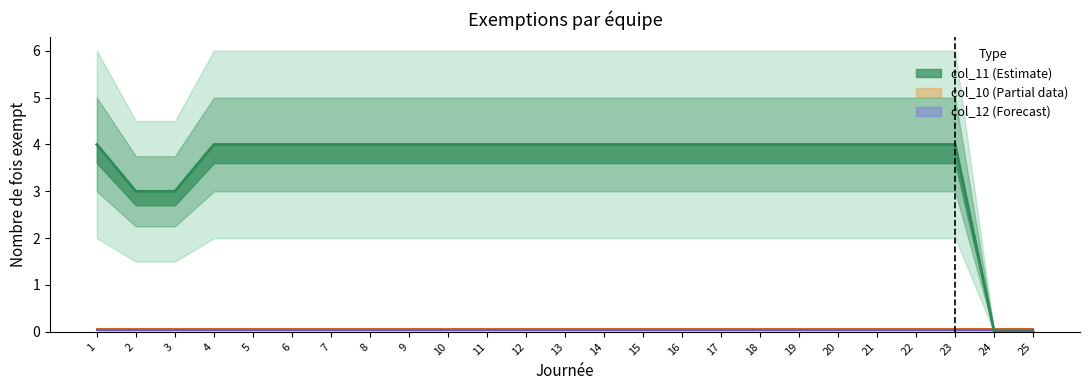

True or false: col_10 and col_11 intersect in this chart.

False